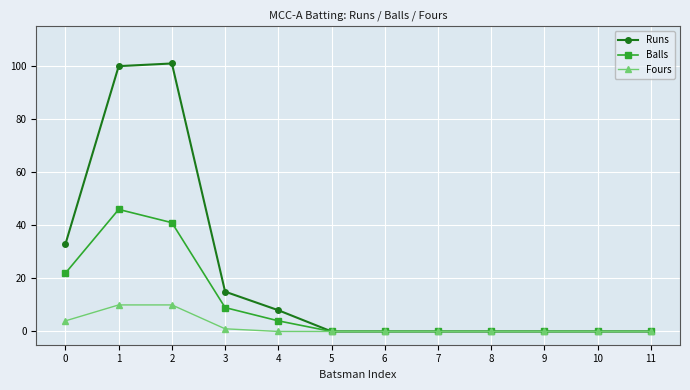

Between 1 and 9, which series saw the biggest shift?

Runs